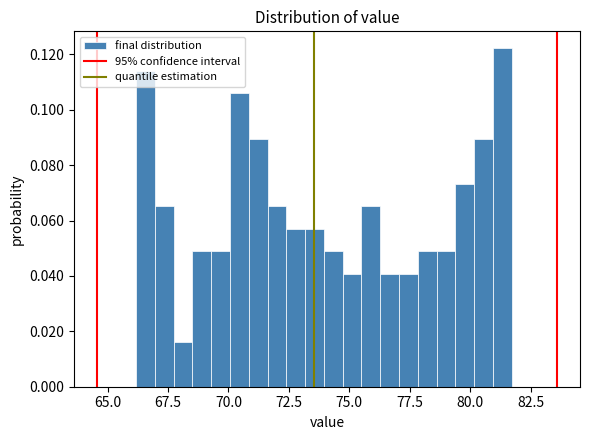

Around what value on the x-axis is the tallest bar? Give the approximate position of its centre, as read against the axis.

81.5